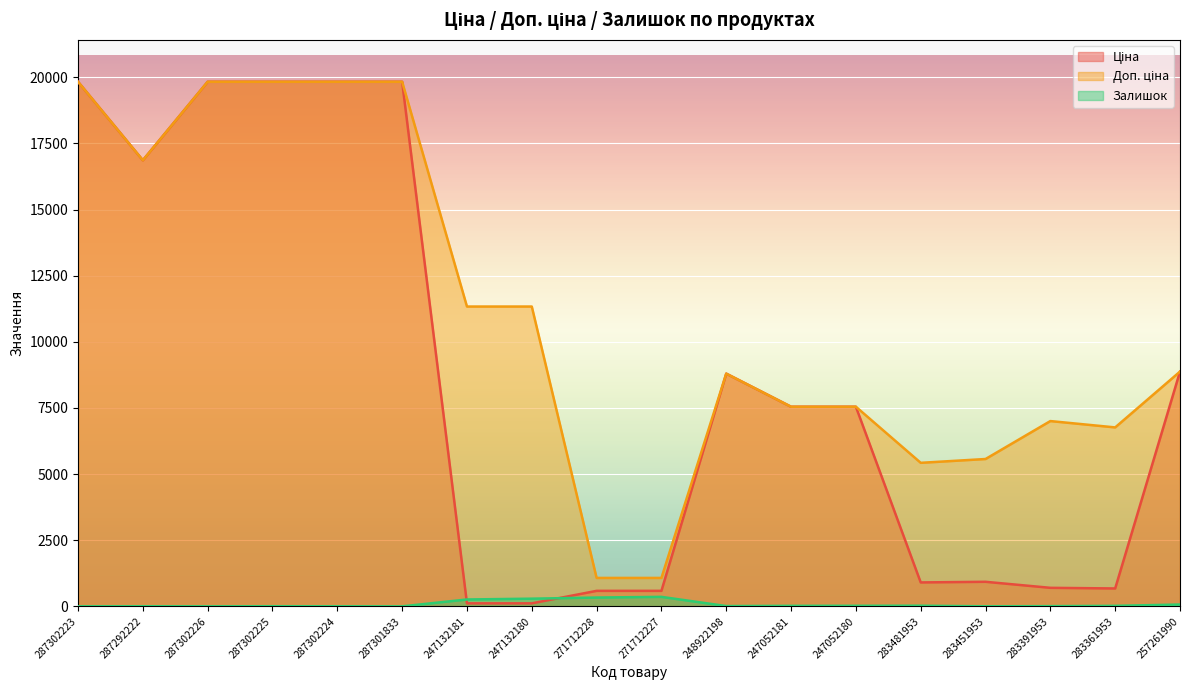

Where do Ціна and Залишок first cross each other?

287301833 and 247132181